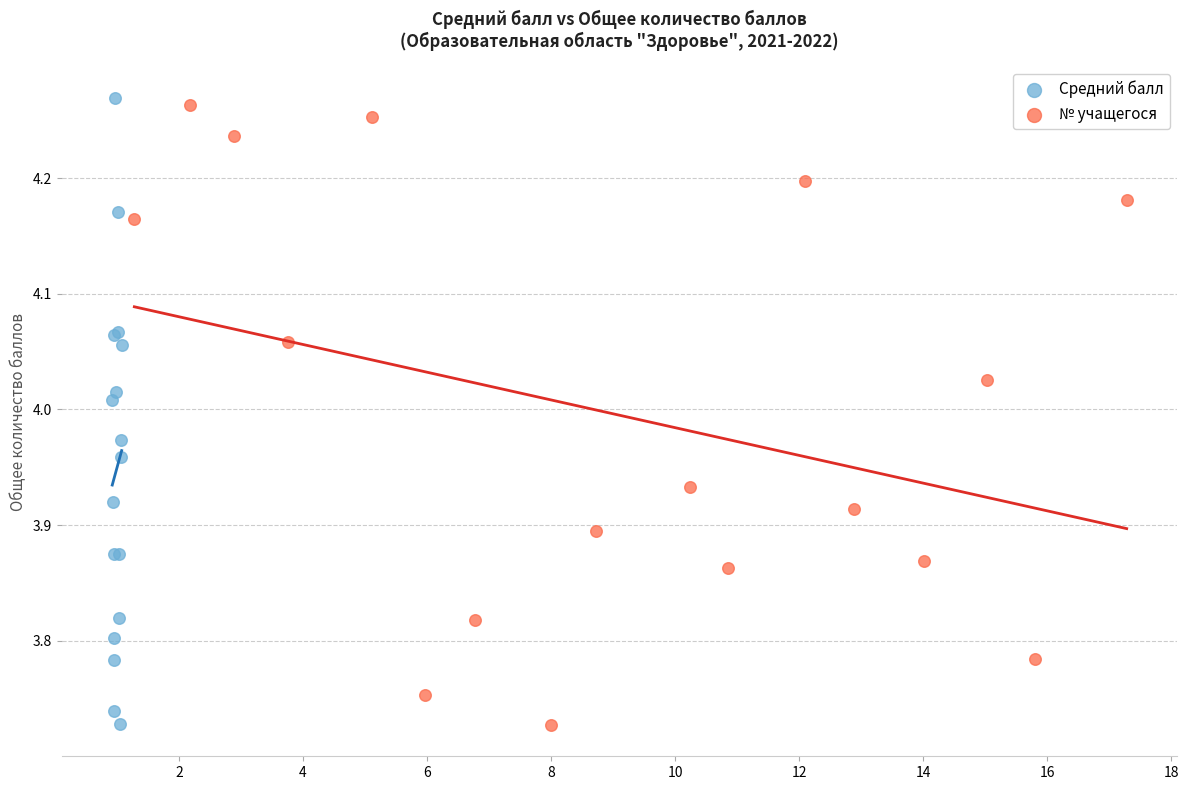

Which series reaches the maximum Y coordinate?

Средний балл